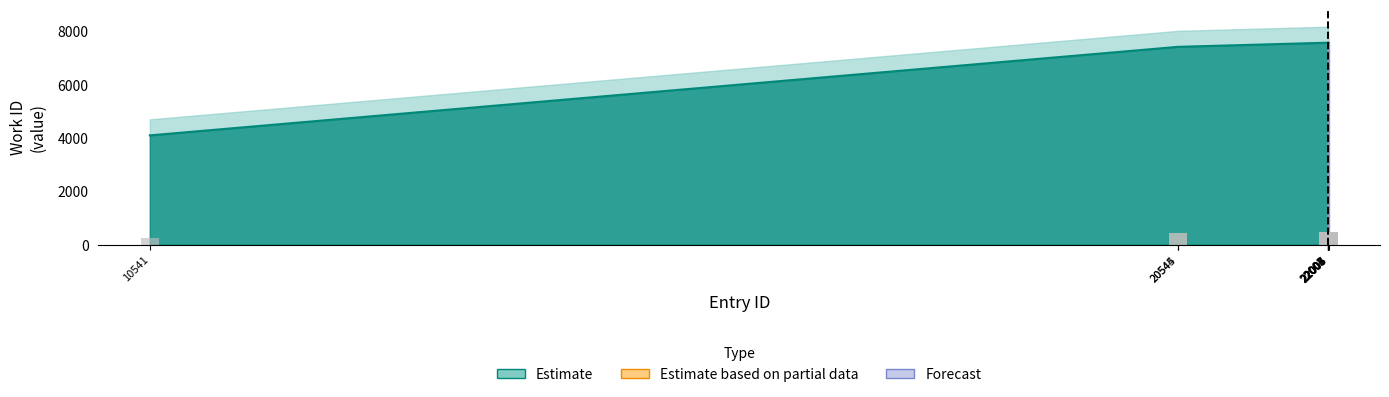

Reading right to left, what are all the values shown in this chart?

453.9	453.9	453.9	453.9	453.9	453.9	453.9	444.6	444.6	245.5